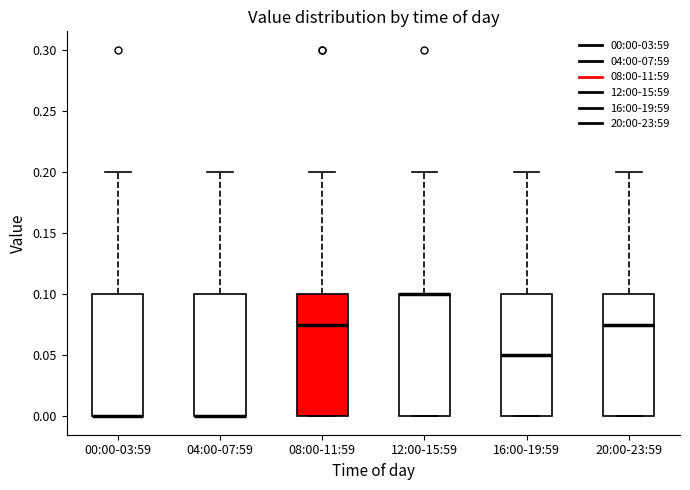

Reading left to right, transcribe this box plot: for each box, give where its median line is, the range the box spans, and where its two whiskers end, as read against the y-axis. The values are not printed on the chart, so give them approximately, as read against the axis.

00:00-03:59: median 0.000 (drawn on the box's lower edge), box 0.000 to 0.100, whiskers 0.000 to 0.200
04:00-07:59: median 0.000 (drawn on the box's lower edge), box 0.000 to 0.100, whiskers 0.000 to 0.200
08:00-11:59: median 0.075, box 0.000 to 0.100, whiskers 0.000 to 0.200
12:00-15:59: median 0.100 (drawn on the box's upper edge), box 0.000 to 0.100, whiskers 0.000 to 0.200
16:00-19:59: median 0.050, box 0.000 to 0.100, whiskers 0.000 to 0.200
20:00-23:59: median 0.075, box 0.000 to 0.100, whiskers 0.000 to 0.200